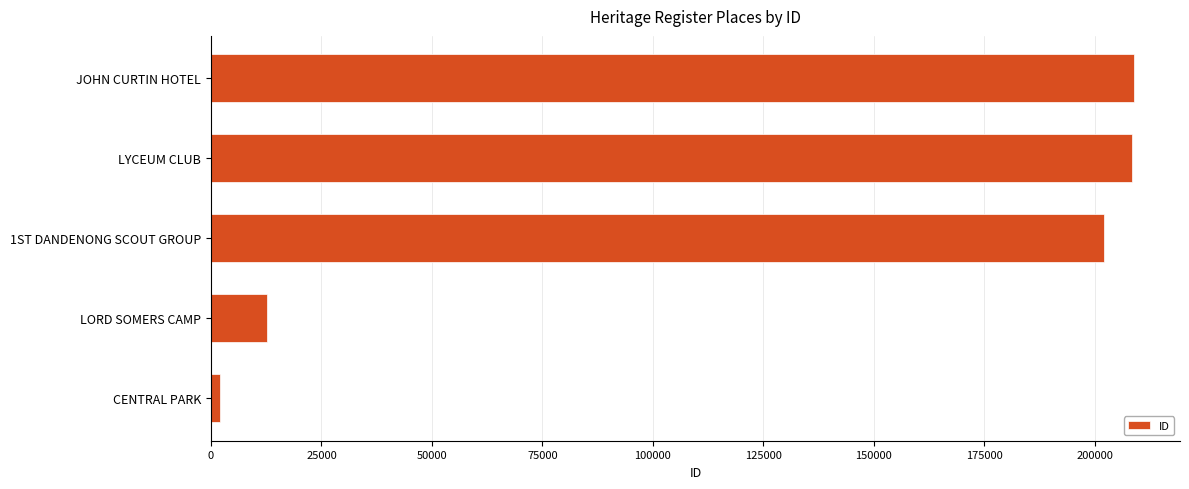

True or false: the data shows 335278 at LYCEUM CLUB.

False